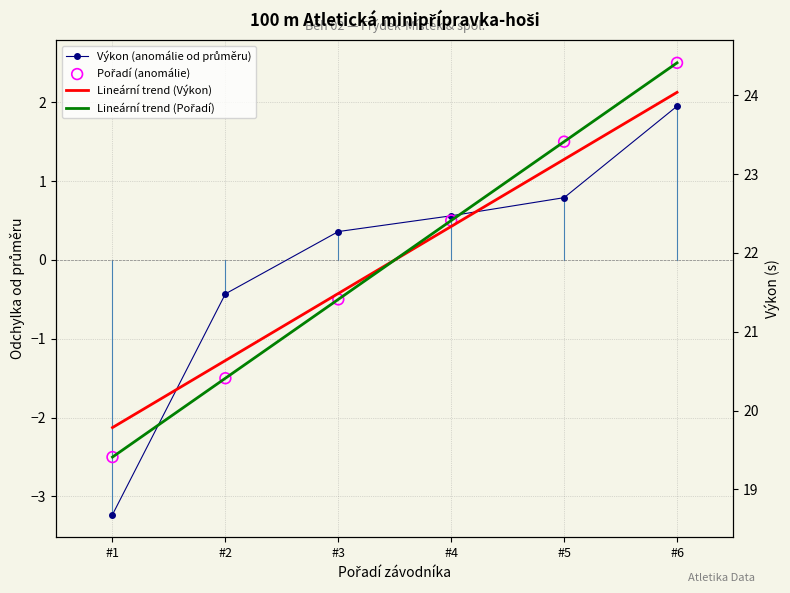

Which series has the widest spread of Y values?

Výkon (anomálie od průměru)